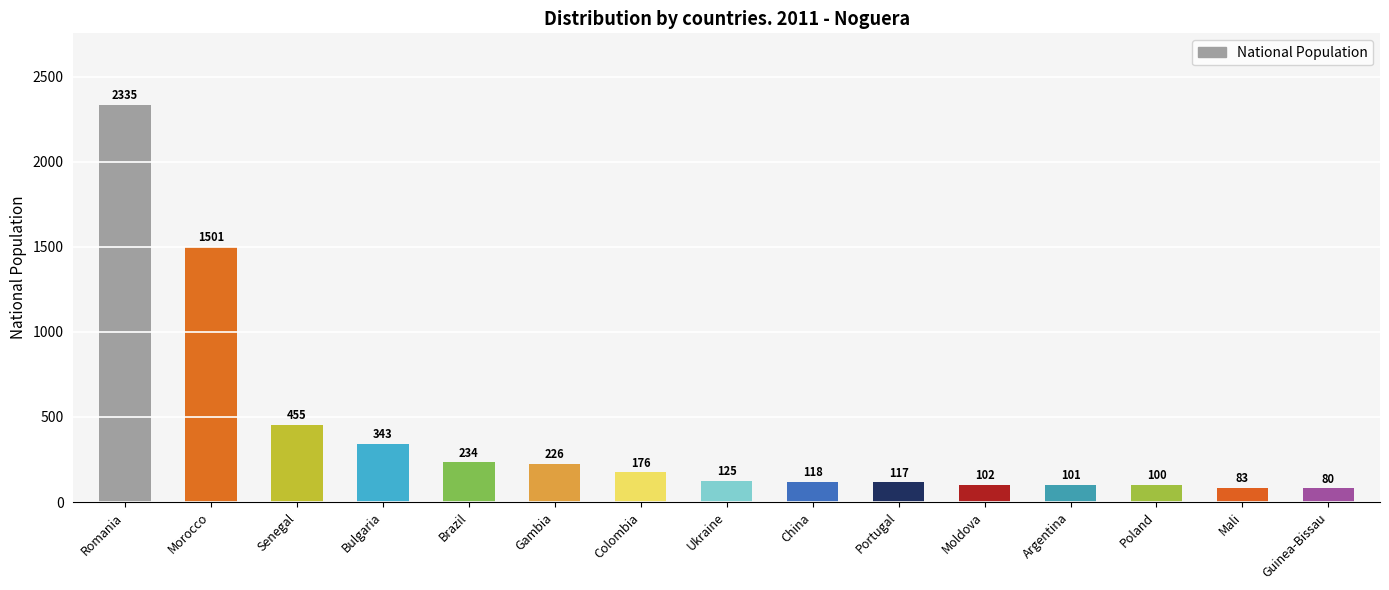

What is the difference between the maximum and minimum values?

2255